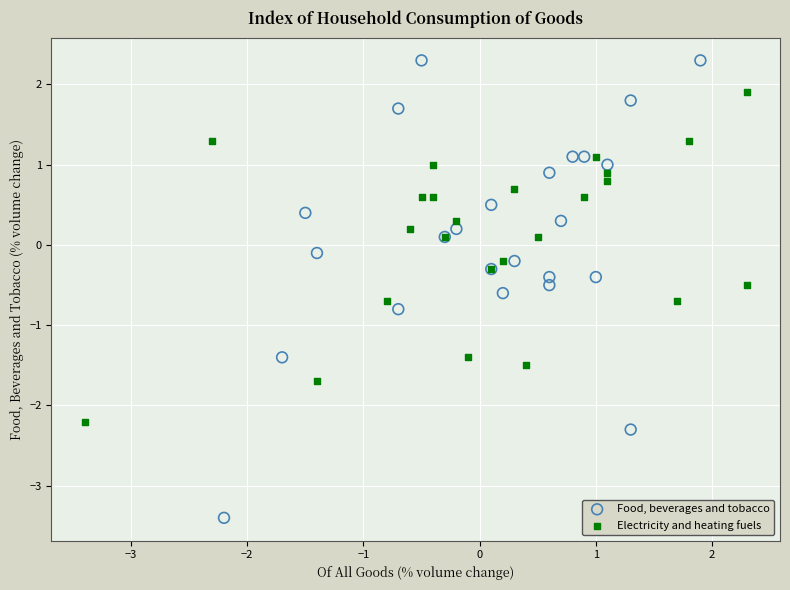

Which series reaches the maximum Y coordinate?

Food, beverages and tobacco